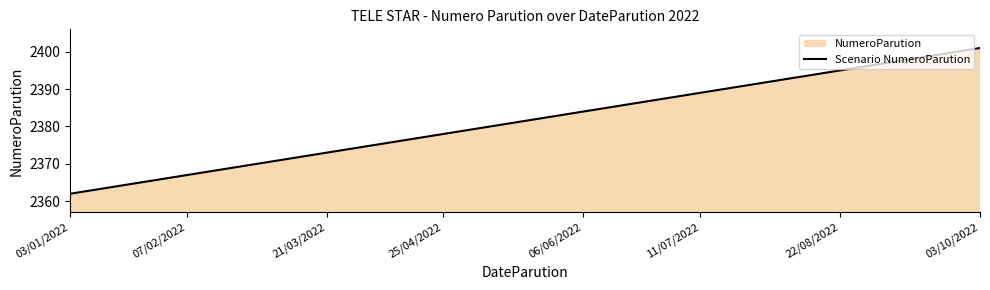

What is the sum of the values at 03/01/2022 and 19?

4743